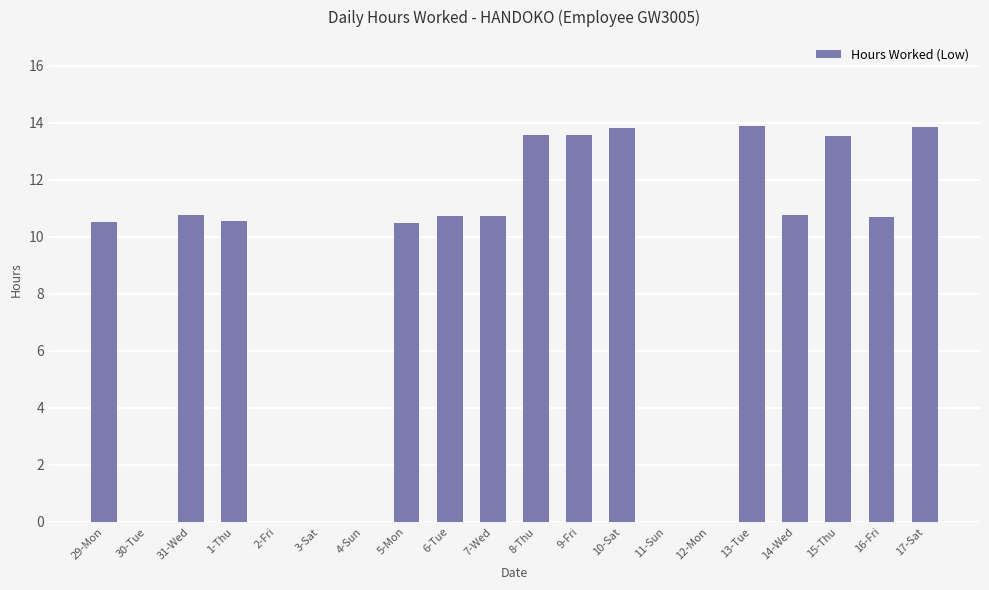

Approximately how many times larger is the value at 8-Thu compared to 31-Wed?

1.3